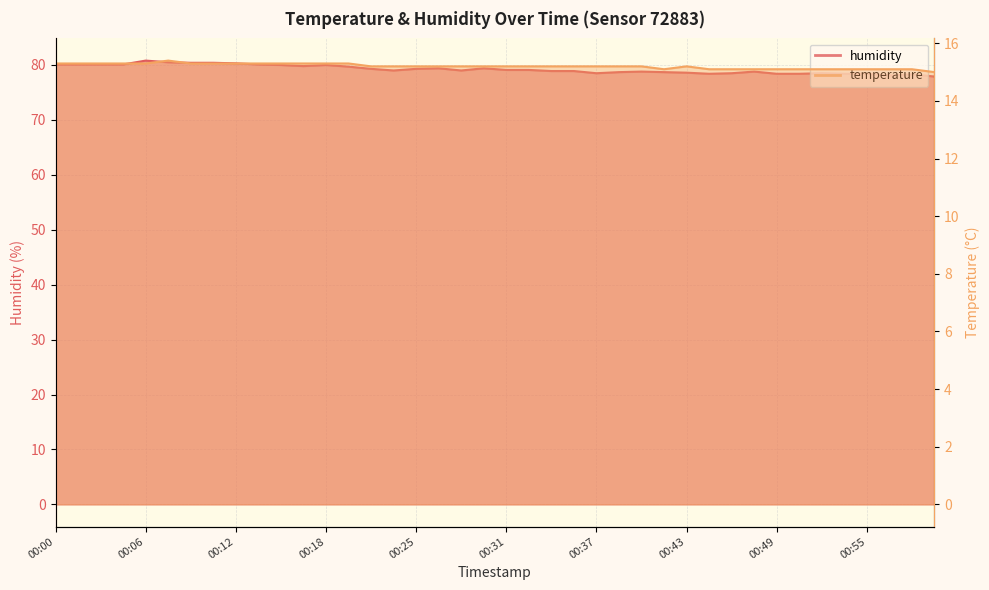

Between 00:49 and 00:20, which is larger?

00:20